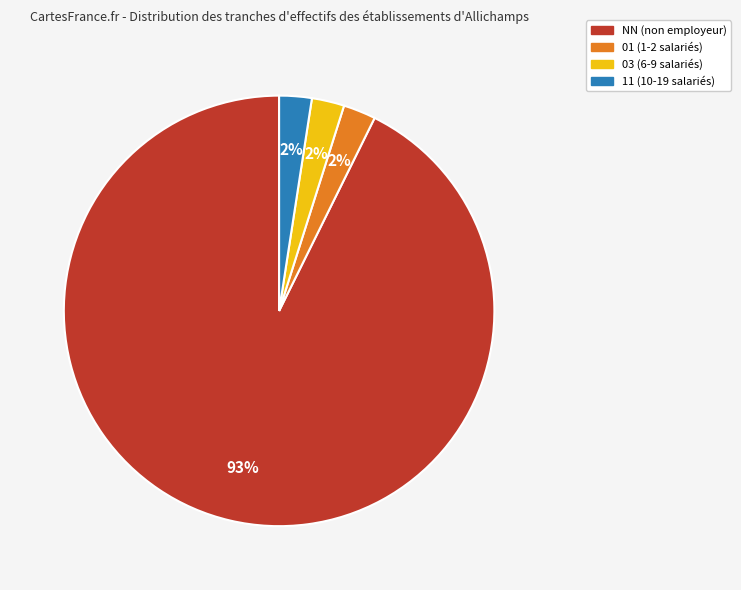

Approximately how many times larger is the value at 11 compared to 03?

1.0